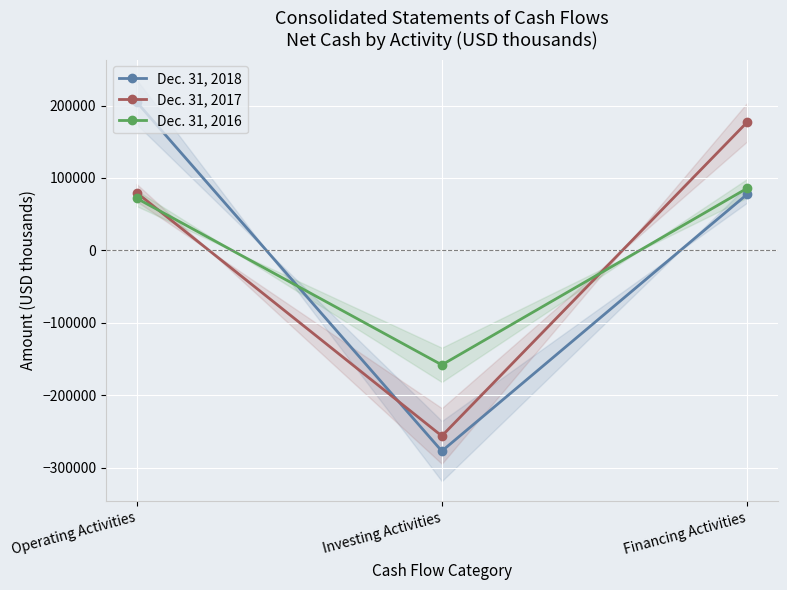

True or false: Dec. 31, 2016 has a value of -85869 at Investing Activities.

False